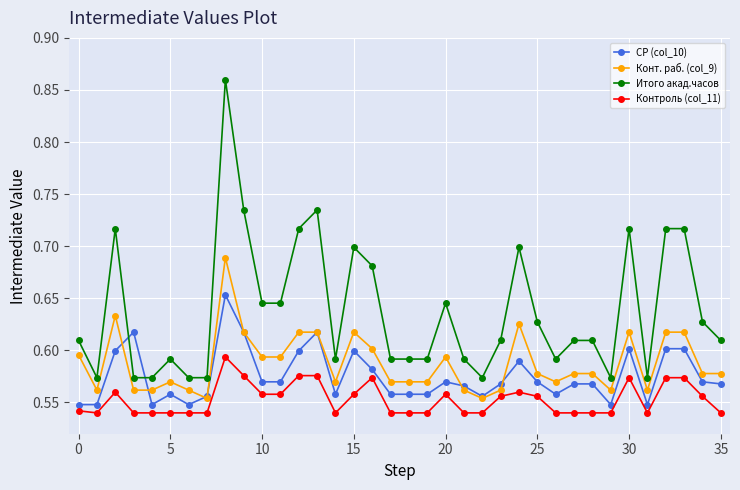

Count the Конт. раб. (col_9) values in the range 0 to 1.

36